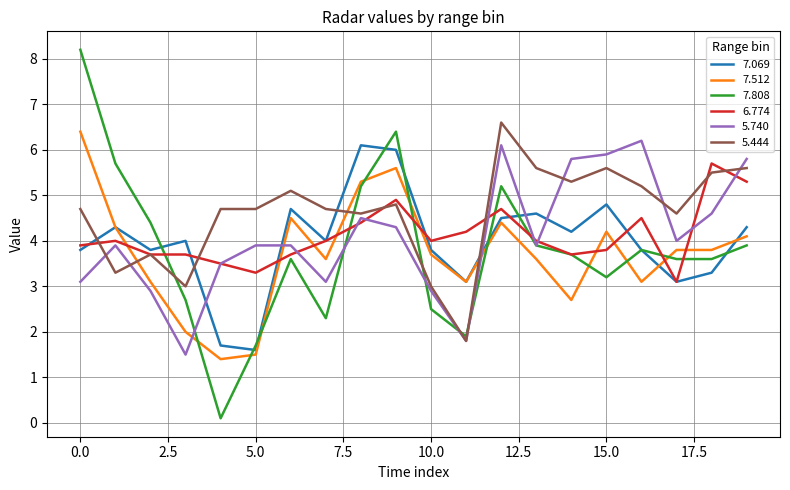

Which series has the largest range (max minus min)?

7.808